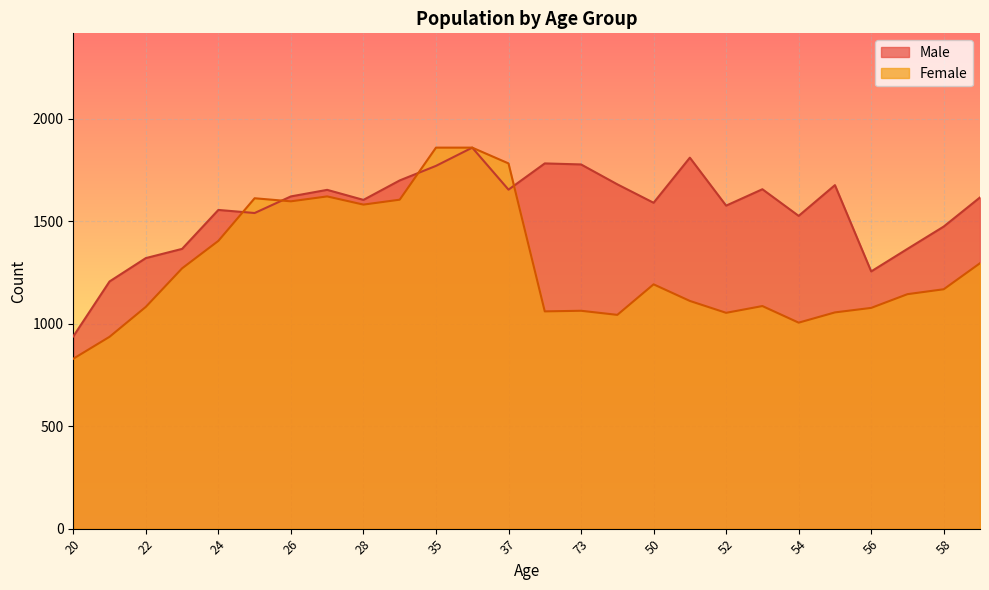

What is the average value of the Male series?

1560